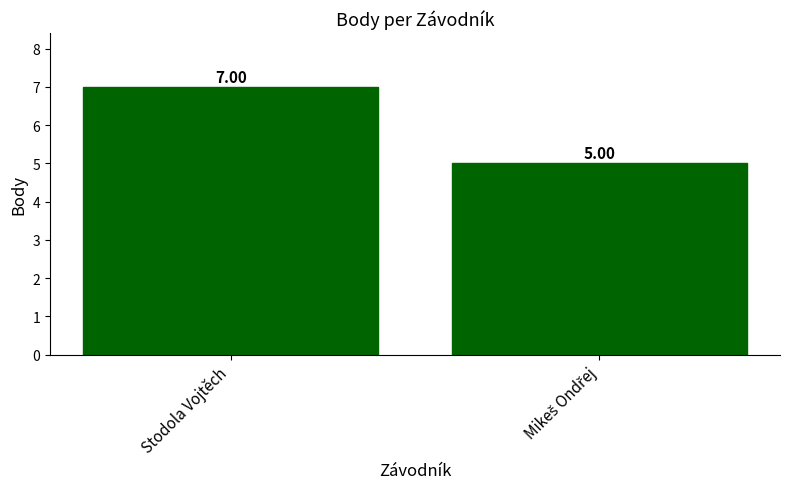

How many values are below 7?

1